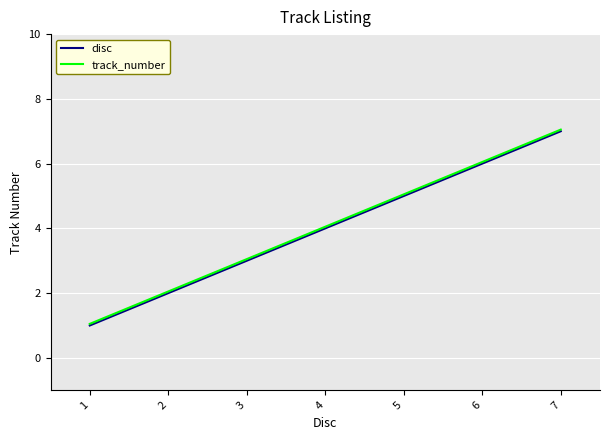

List the labels in order of disc value, largest first.

7, 6, 5, 4, 3, 2, 1